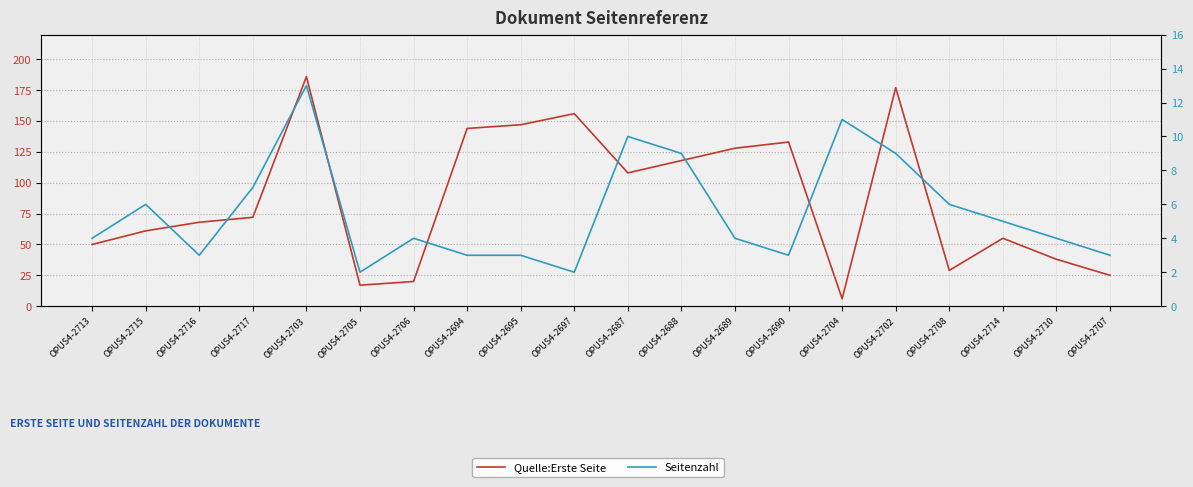

The value of Seitenzahl at OPUS4-2713 is 4. True or false?

True